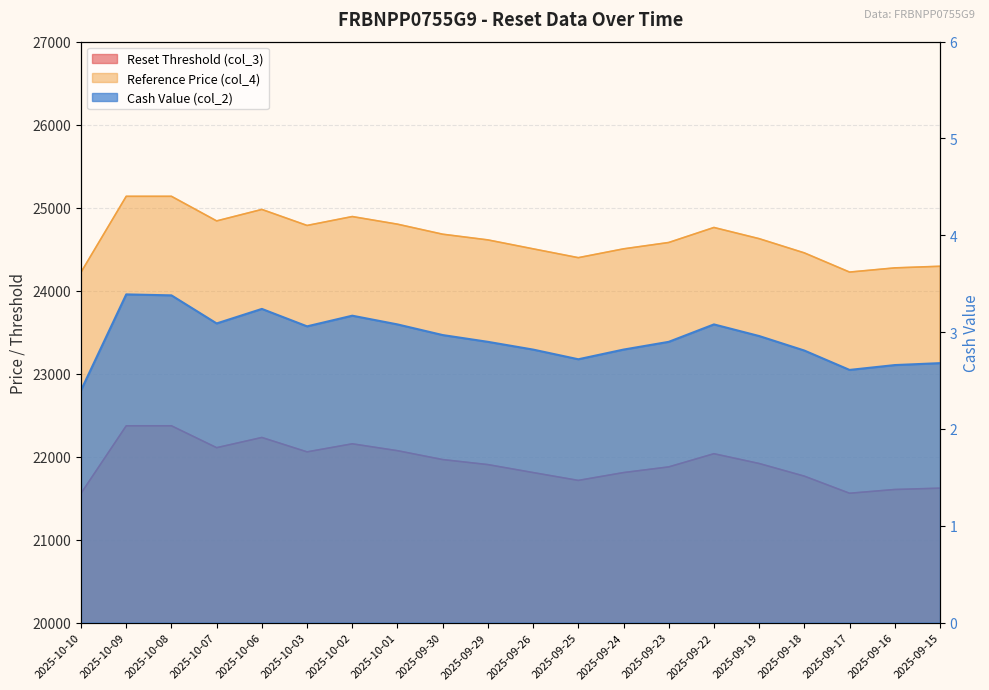

At how many categories does at least one series exceed 1696?

20